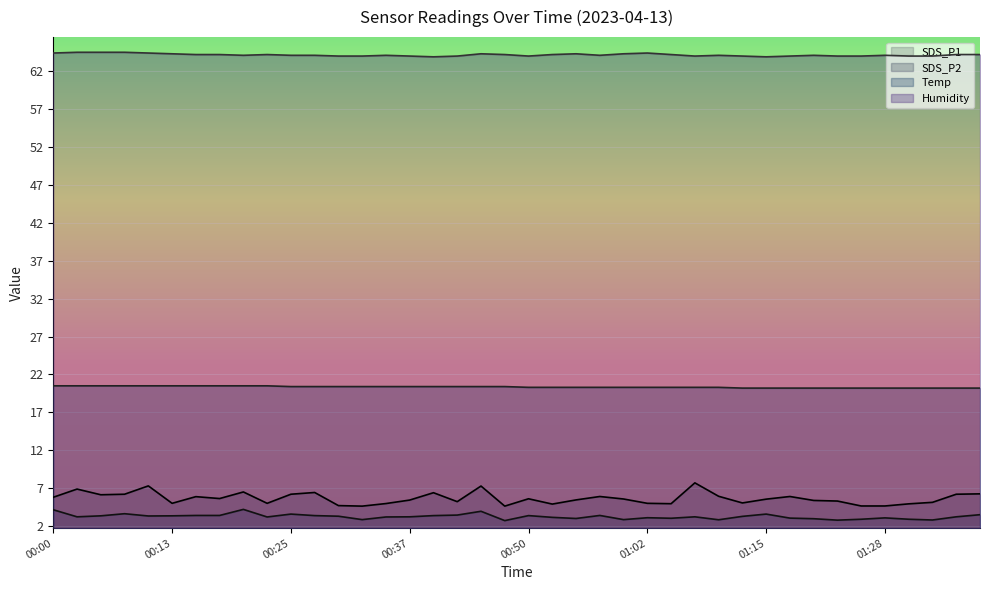

True or false: Temp and Humidity cross at least once.

False